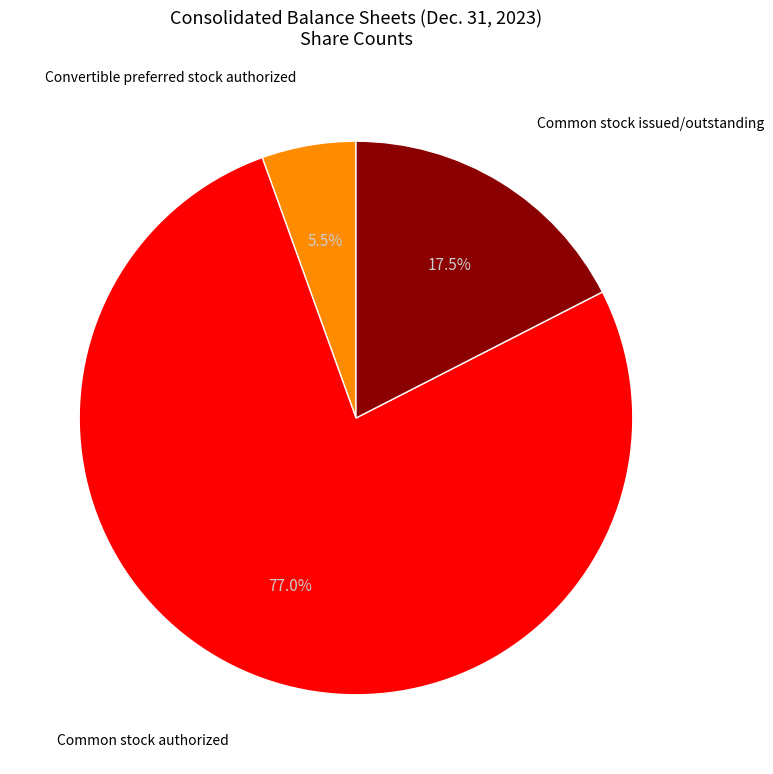

Which category accounts for the majority?

Common stock authorized